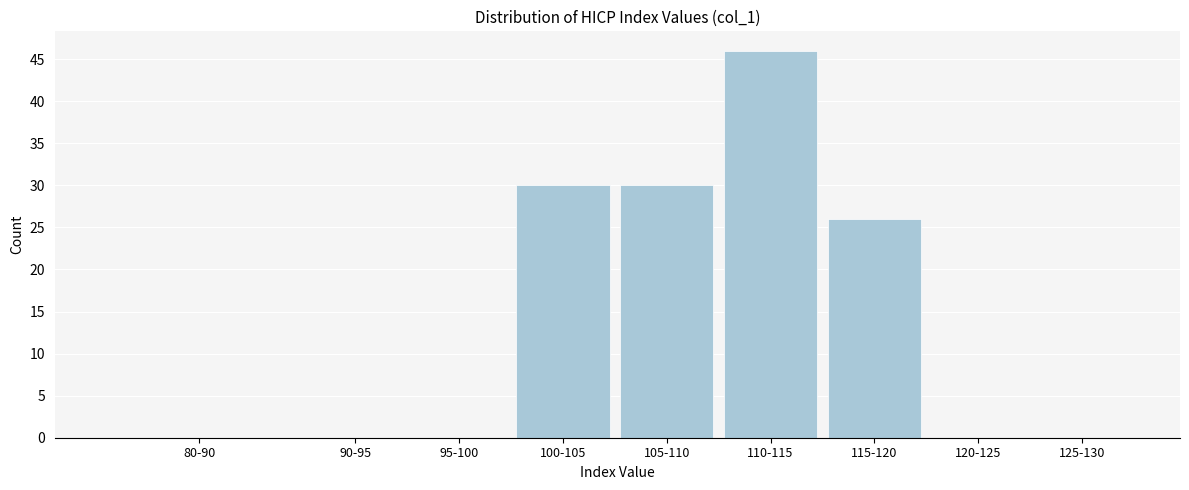

Reading left to right, transcribe all the data shown in this chart.

80-90=0	90-95=0	95-100=0	100-105=30	105-110=30	110-115=46	115-120=26	120-125=0	125-130=0